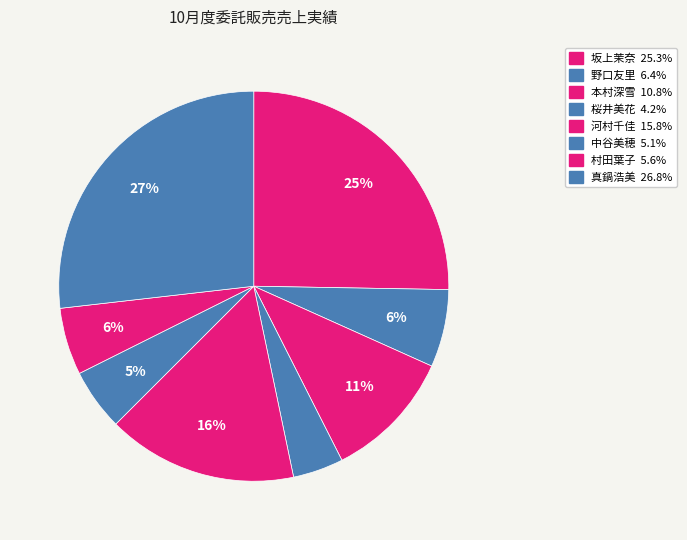

Does 桜井美花 account for over 50% of the chart?

No